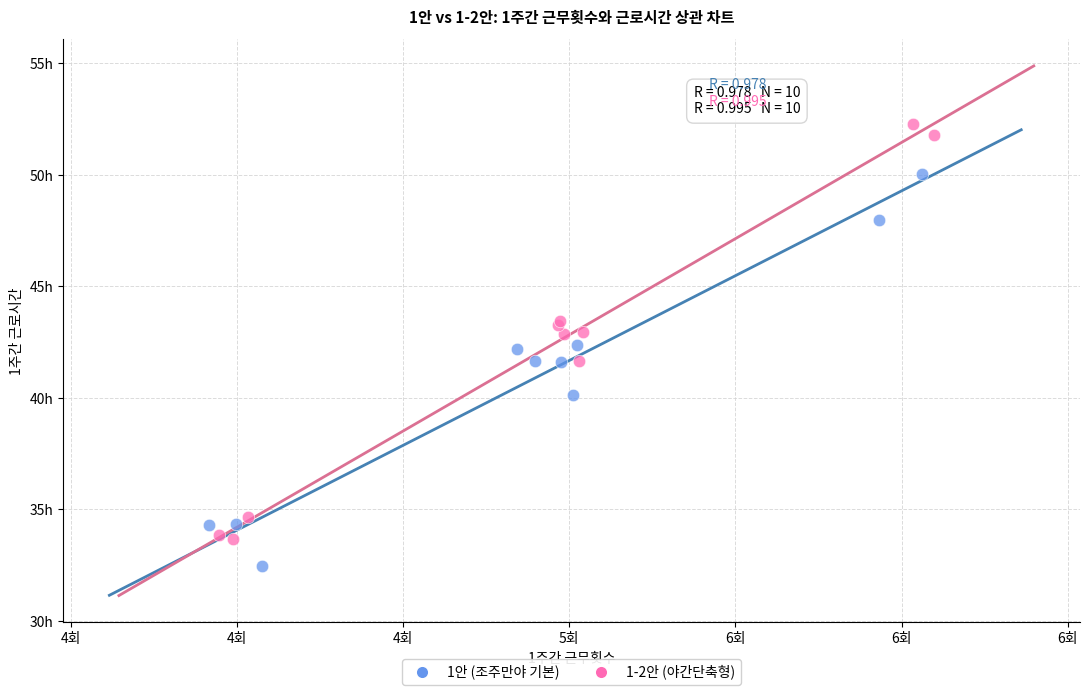

What are all the series names shown in the legend?

1안 (조주만야 기본), 1-2안 (야간단축형)